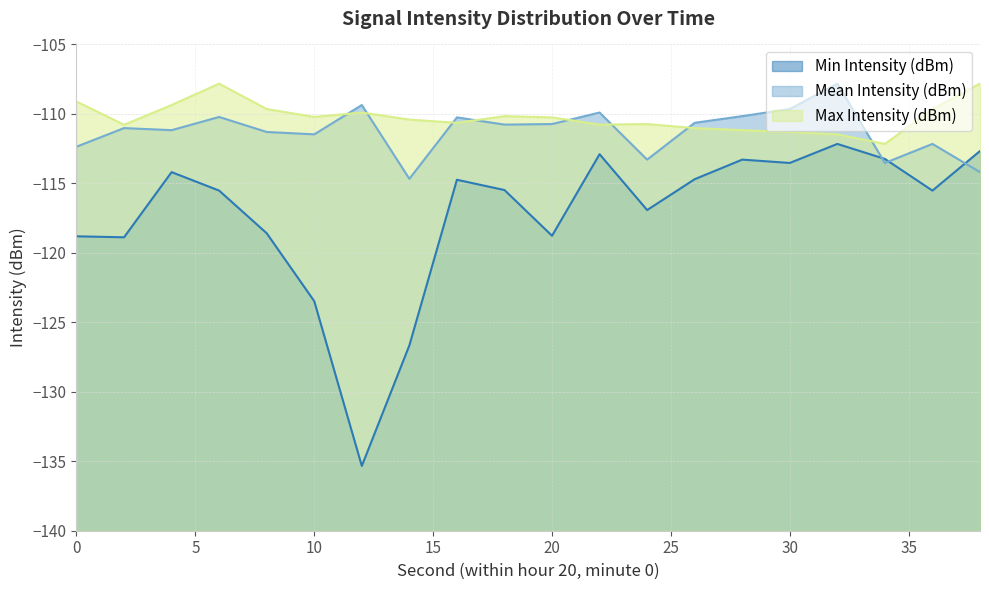

The Mean Intensity (dBm) series shows -110.2 at 28. True or false?

True